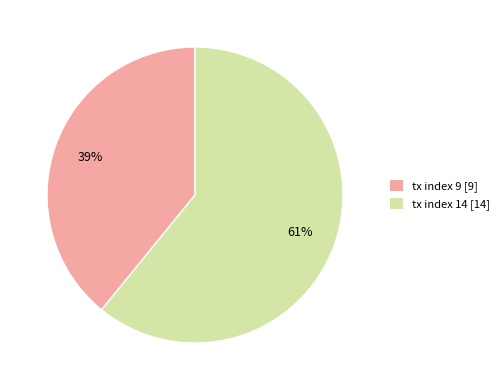

To the nearest percent, what is the average slice percentage?

50%